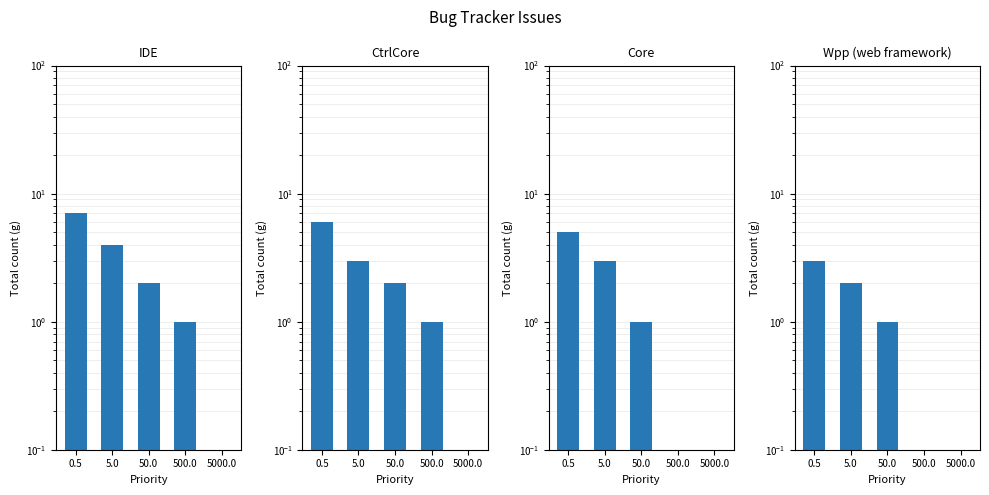

Reading left to right, list all the values displayed in this chart.

IDE: 7	4	2	1	0
CtrlCore: 6	3	2	1	0
Core: 5	3	1	0	0
Wpp (web framework): 3	2	1	0	0